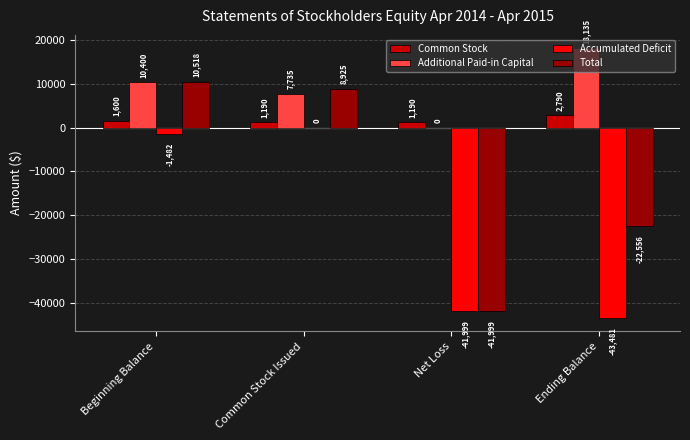

What is the spread (max minus min) of values at Ending Balance?

61616